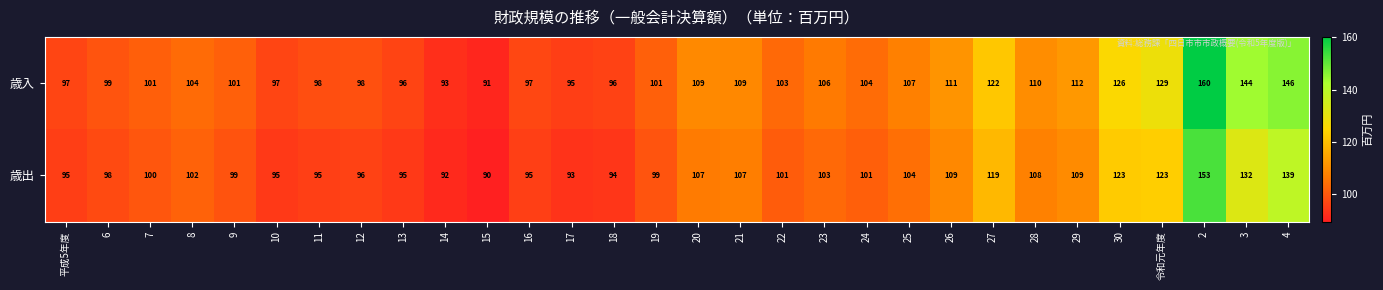

Which series has the widest spread of values?

歳入